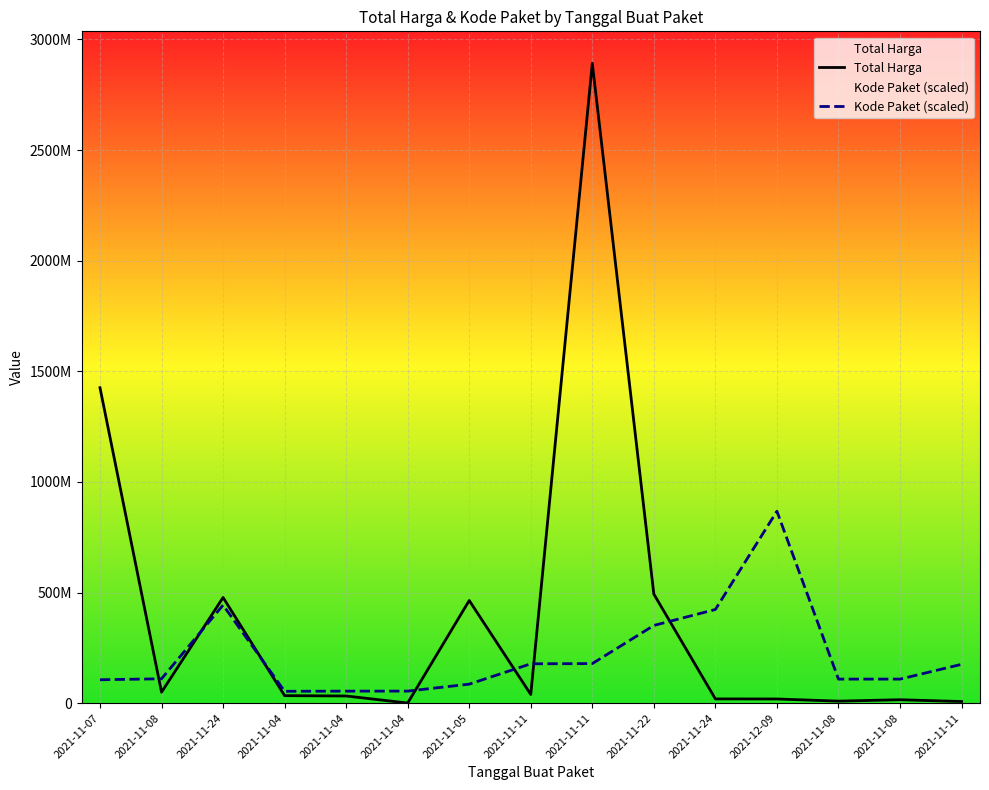

Is the value of Total Harga at 2021-12-09 greater than the value of Kode Paket at 2021-11-04?

No